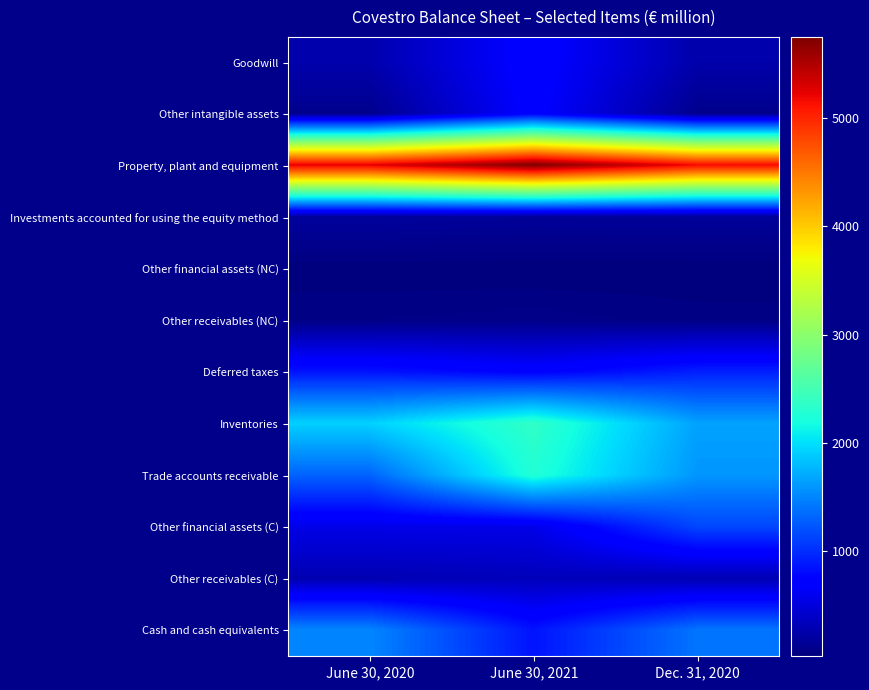

Rank the series at Dec. 31, 2020 from highest to lowest value.

Property, plant and equipment, Inventories, Trade accounts receivable, Cash and cash equivalents, Other financial assets (C), Deferred taxes, Other receivables (C), Goodwill, Investments accounted for using the equity method, Other intangible assets, Other receivables (NC), Other financial assets (NC)